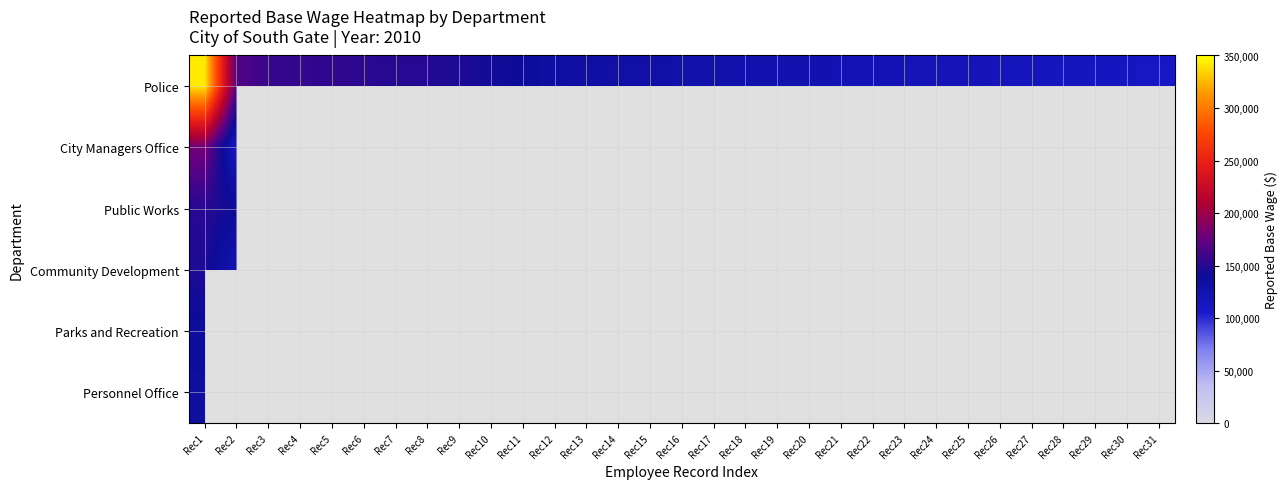

Which series has the largest total across all categories?

Police